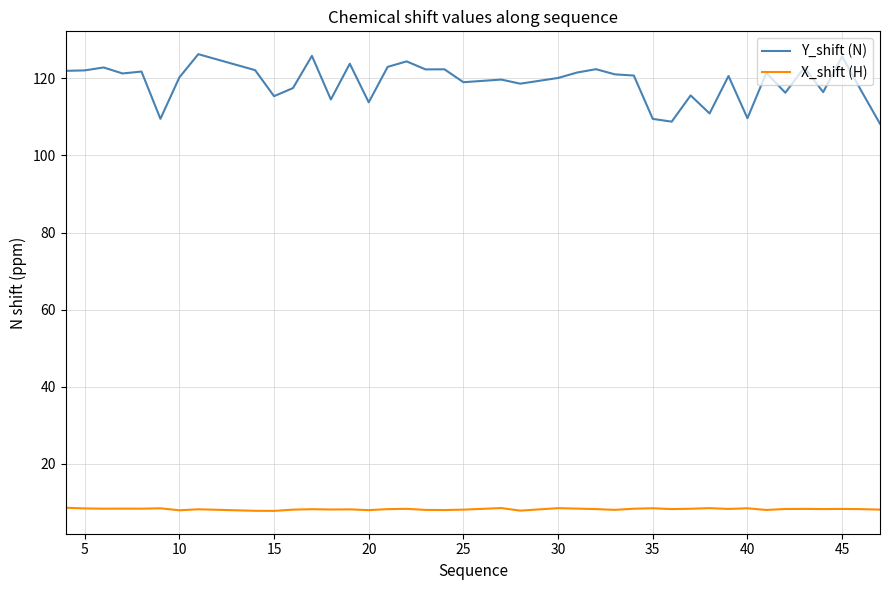

List the series in order of their peak value, lowest first.

X_shift (H), Y_shift (N)